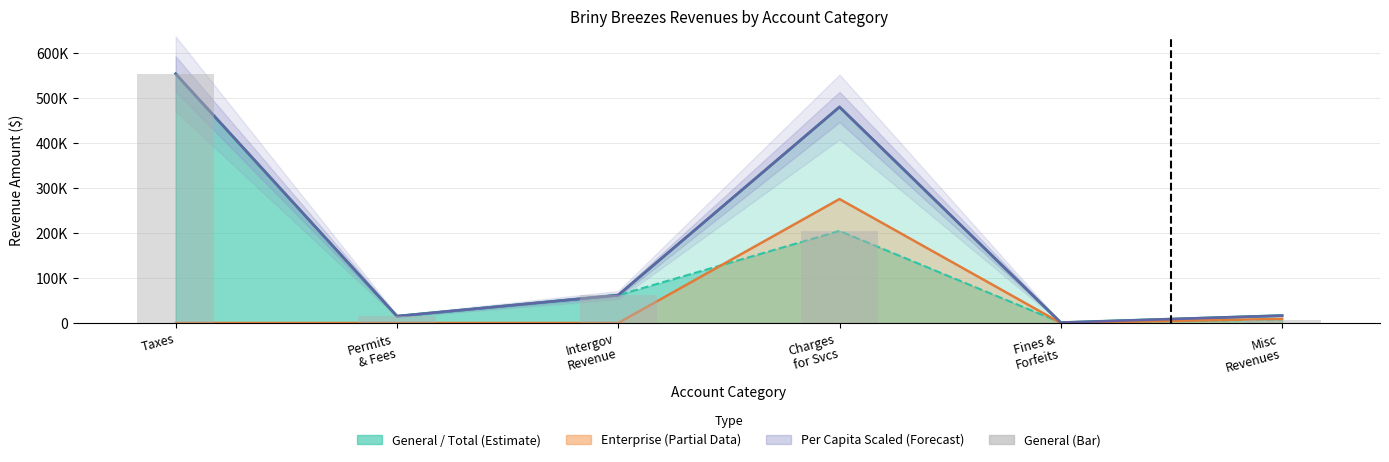

What is the total value across all series at Intergov
Revenue?

185742.3